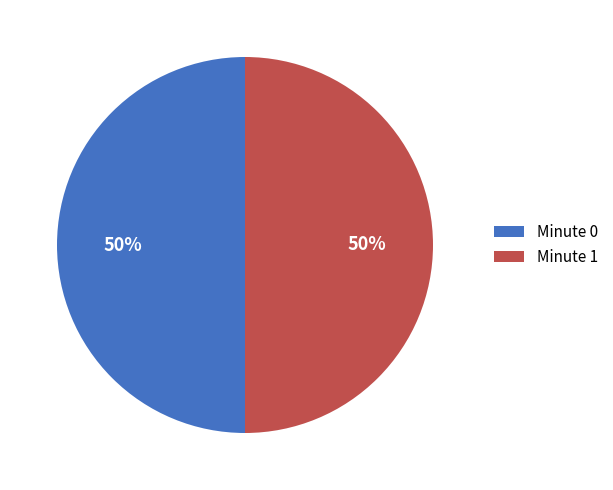

To the nearest percent, what is the difference between the largest and smallest slice percentages?

0%